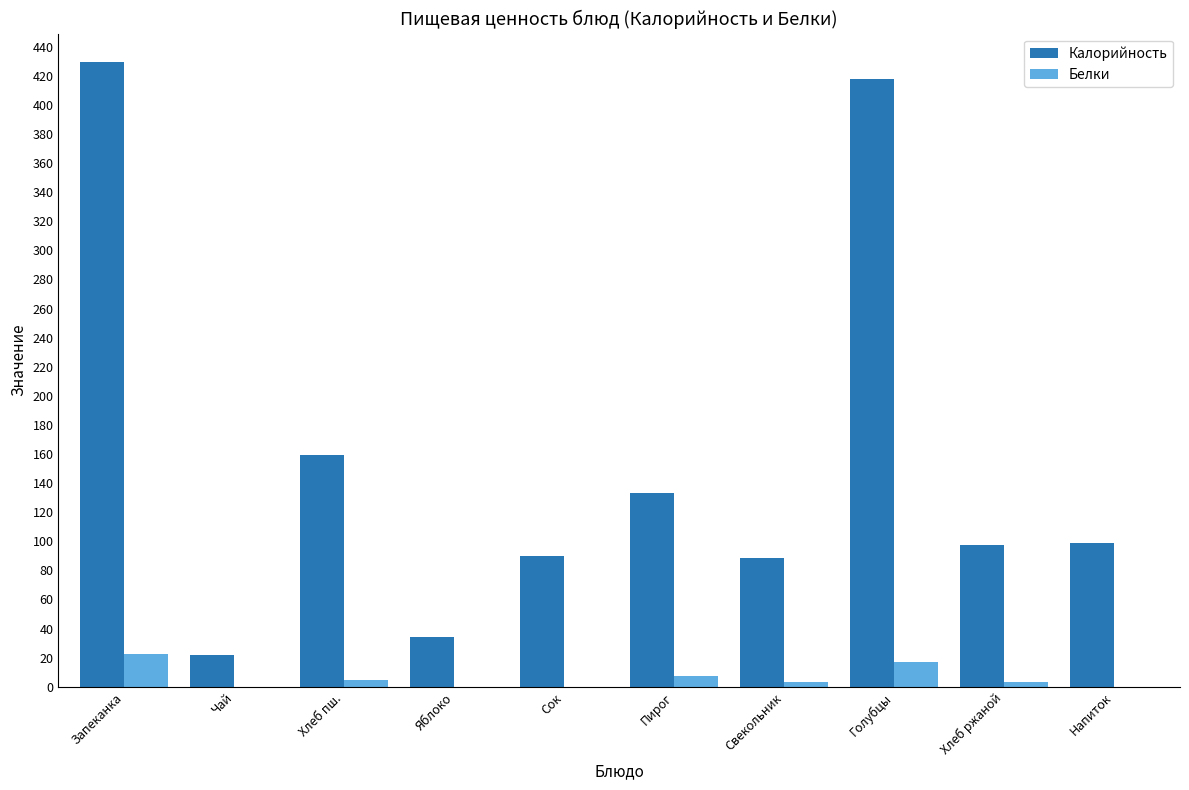

Is it true that Калорийность equals 418.0 at Голубцы?

True